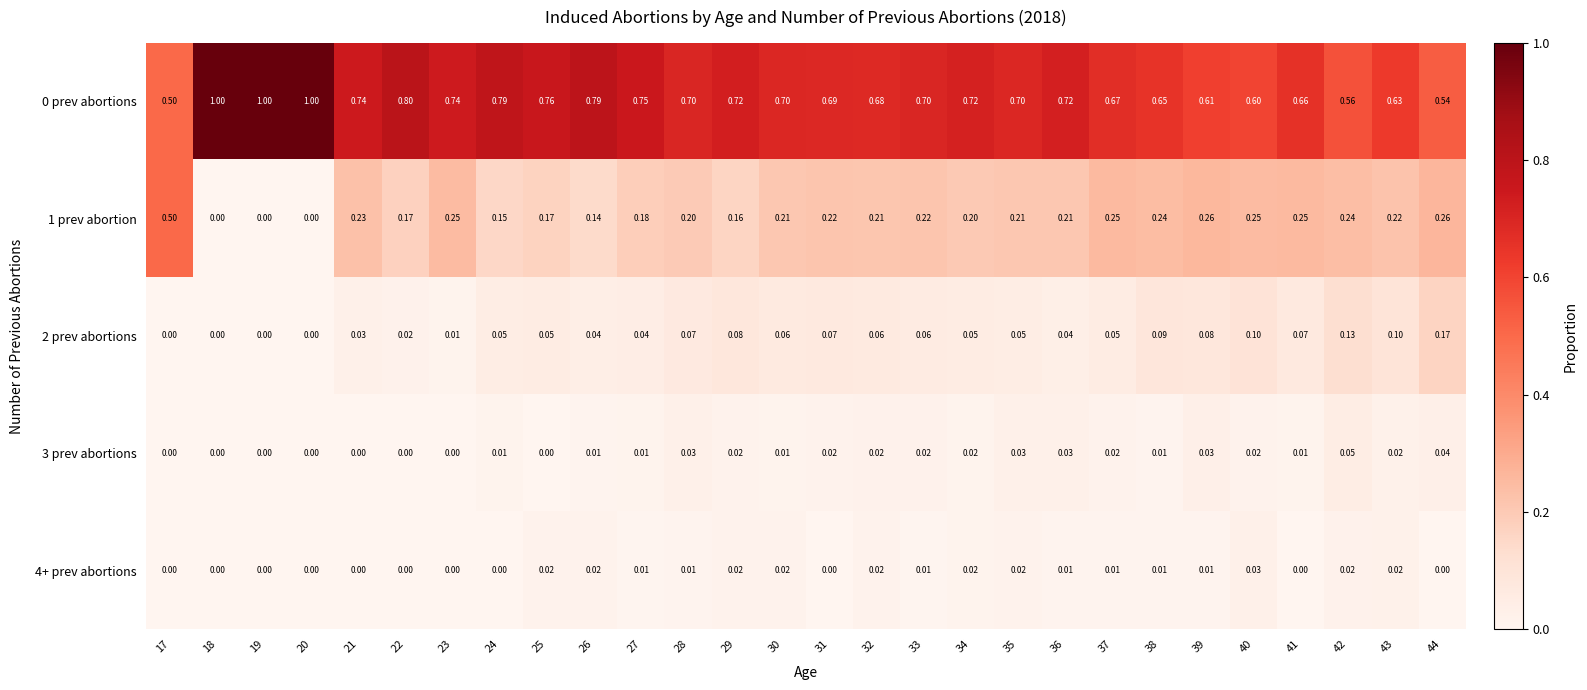

How many categories are shown in the chart?

28